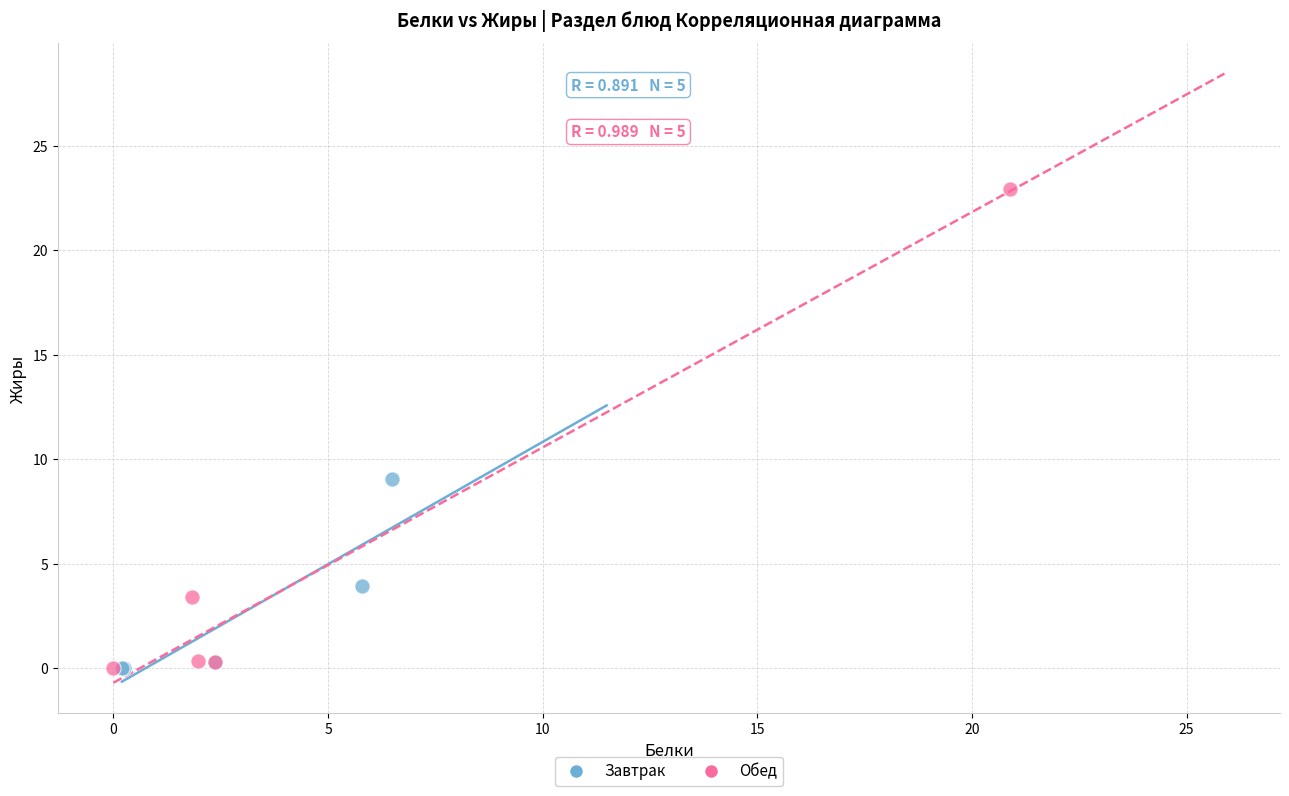

Which series has the widest spread of Y values?

Обед